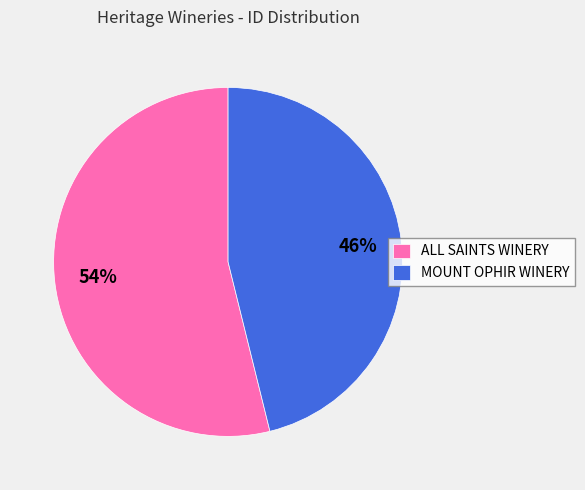

Do ALL SAINTS WINERY and MOUNT OPHIR WINERY together represent more than half of the pie?

Yes